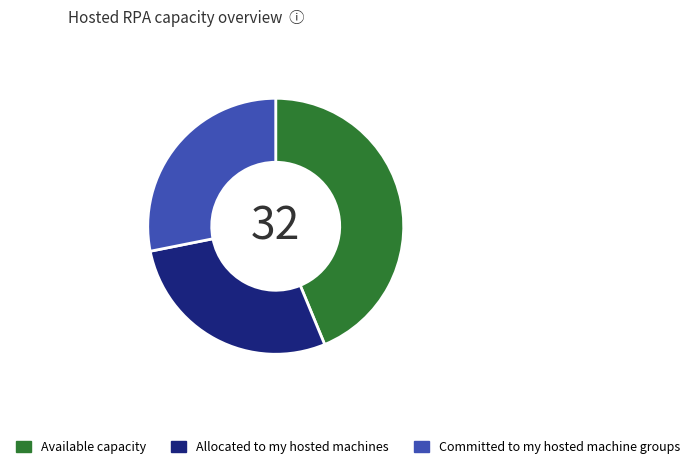

How many slices are in this pie chart?

3